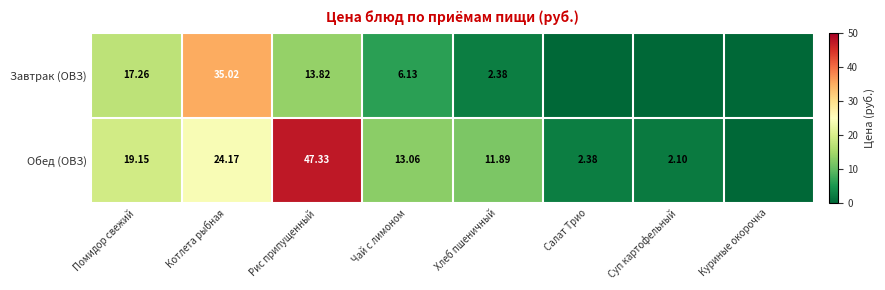

The value of Обед (ОВЗ) at Помидор свежий is 32.0. True or false?

False